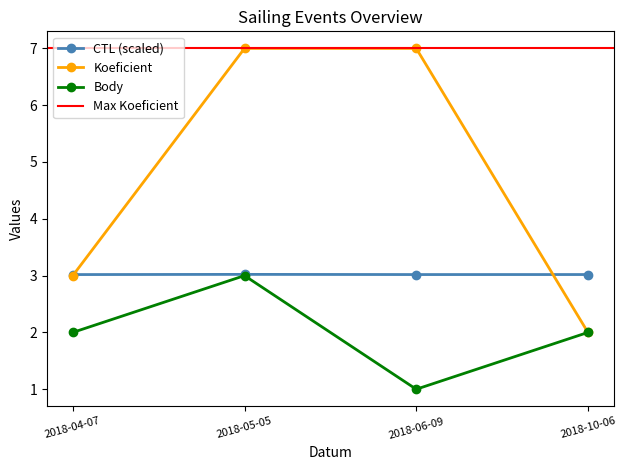

True or false: CTL and Body intersect in this chart.

False